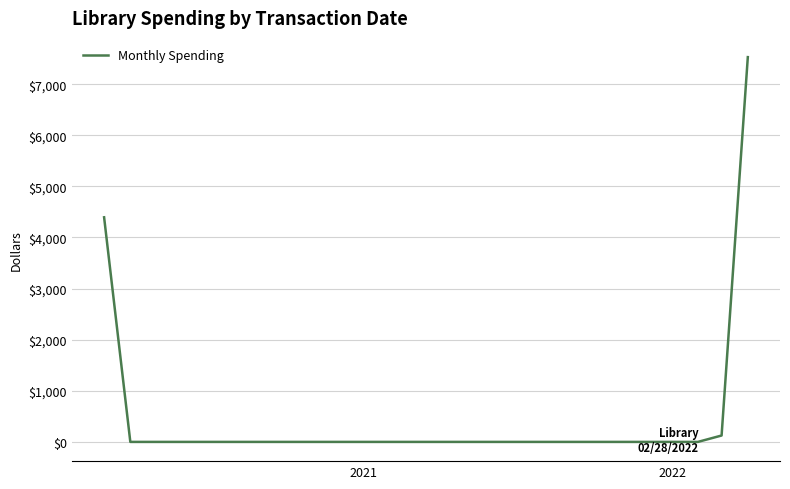

What is the greatest value displayed?

7529.7